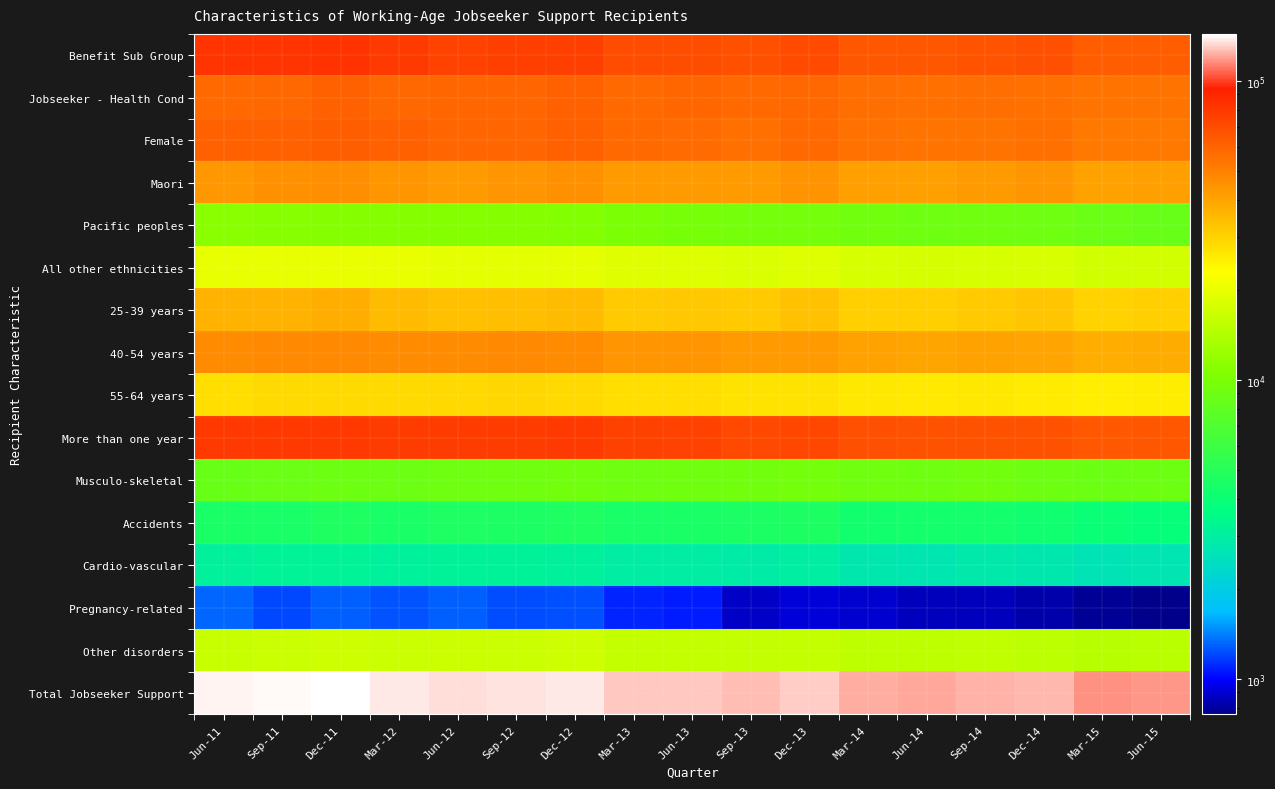

How many data points does each series have?

17